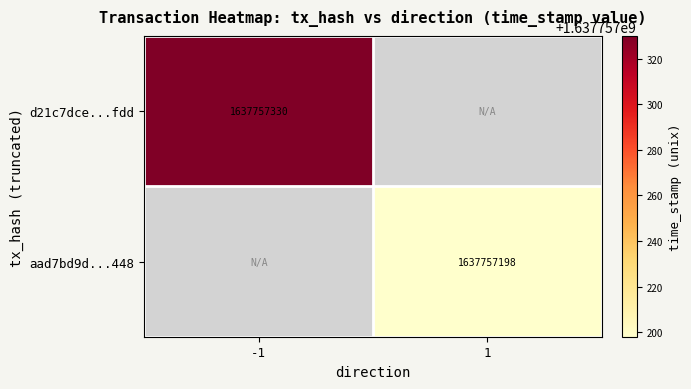

The value of aad7bd9d...448 at 1 is 1637757198. True or false?

True